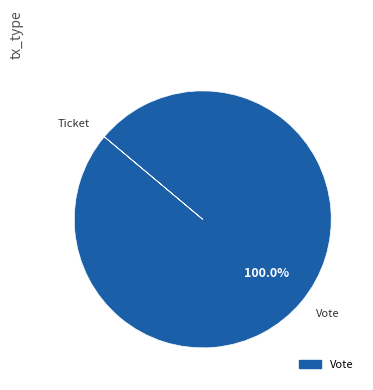

To the nearest percent, what is the average slice percentage?

50%